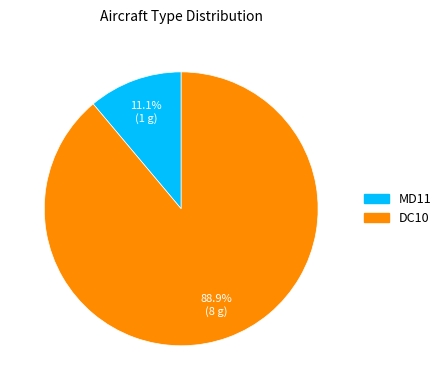

Is it true that MD11 is 19% of the pie?

False